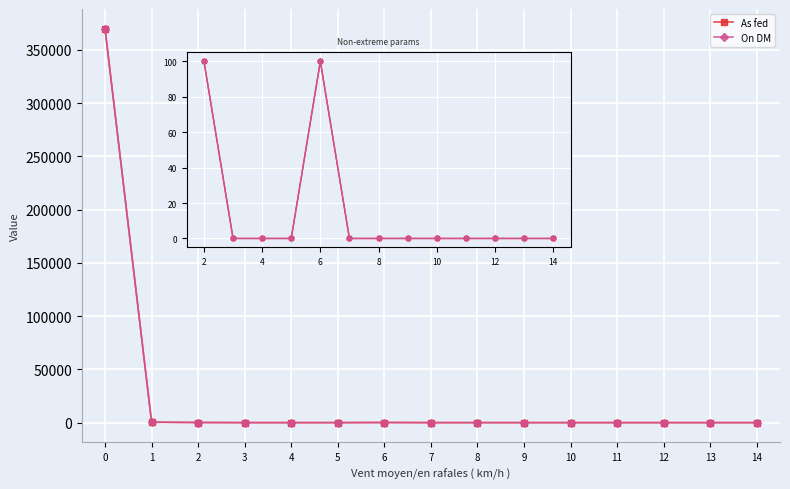

How many lines are shown in the chart?

2